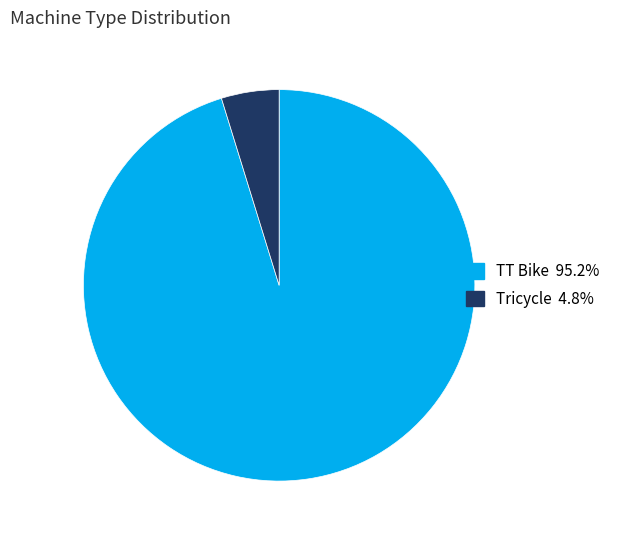

Is the sum of TT Bike 95.2% and Tricycle 4.8% greater than half?

Yes